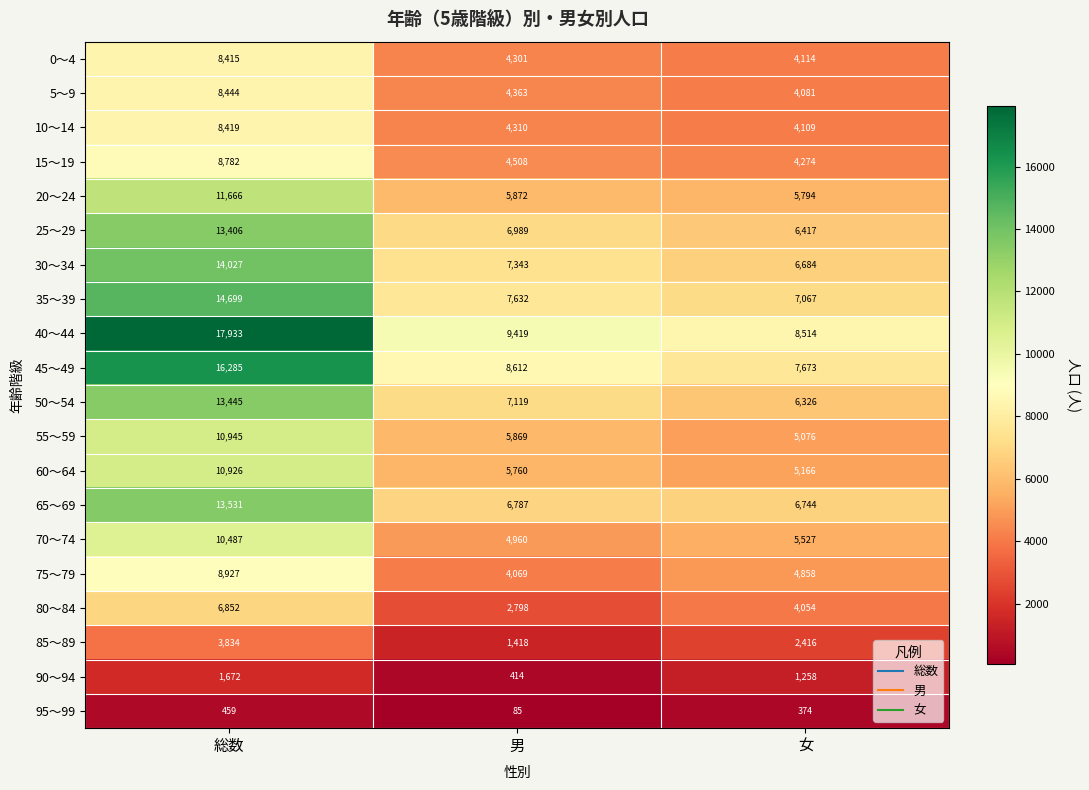

What is the total value across all series at 総数?

203154